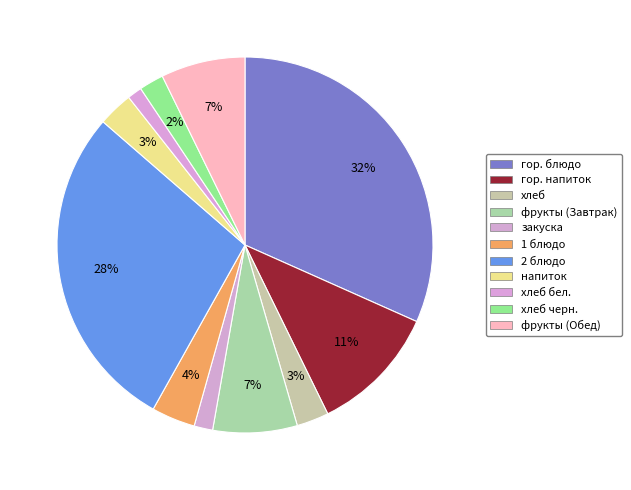

Count the number of slices in the pie.

11